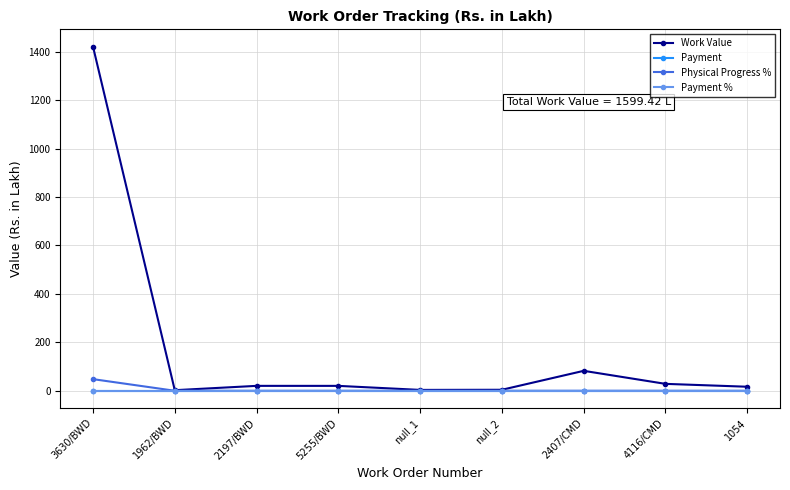

How many lines are shown in the chart?

4